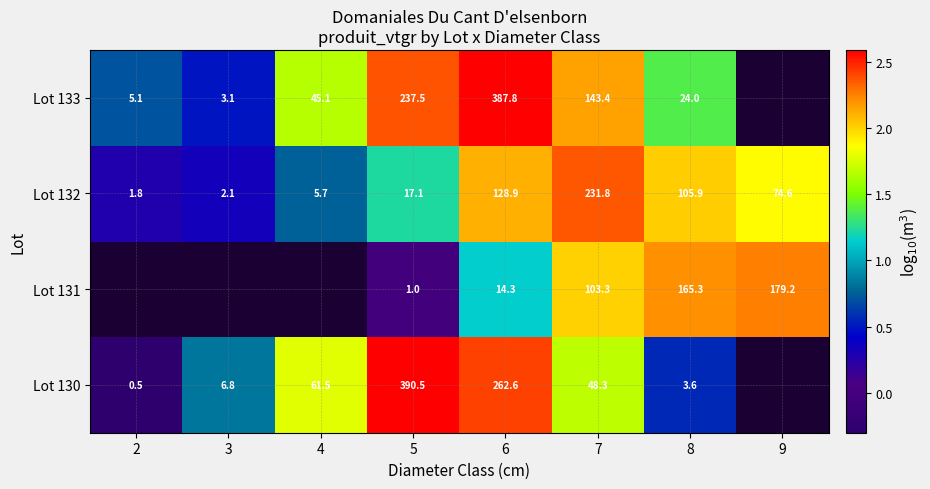

Rank the series at 7 from lowest to highest value.

Lot 130, Lot 131, Lot 133, Lot 132